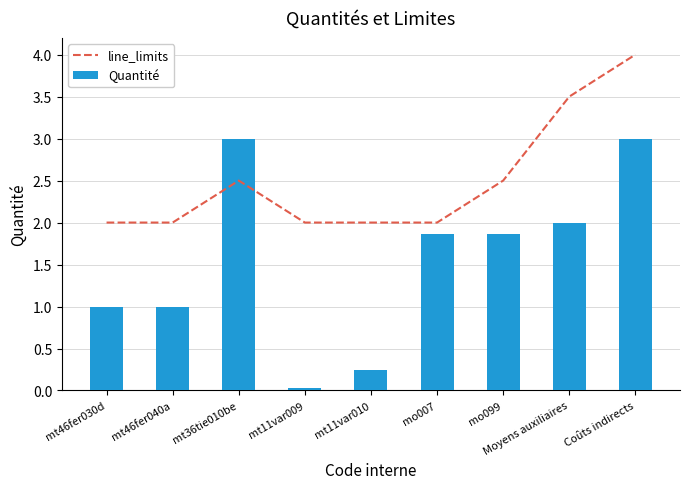

Rank the categories by line_limits value from lowest to highest.

mt46fer030d, mt46fer040a, mt11var009, mt11var010, mo007, mt36tie010be, mo099, Moyens auxiliaires, Coûts indirects